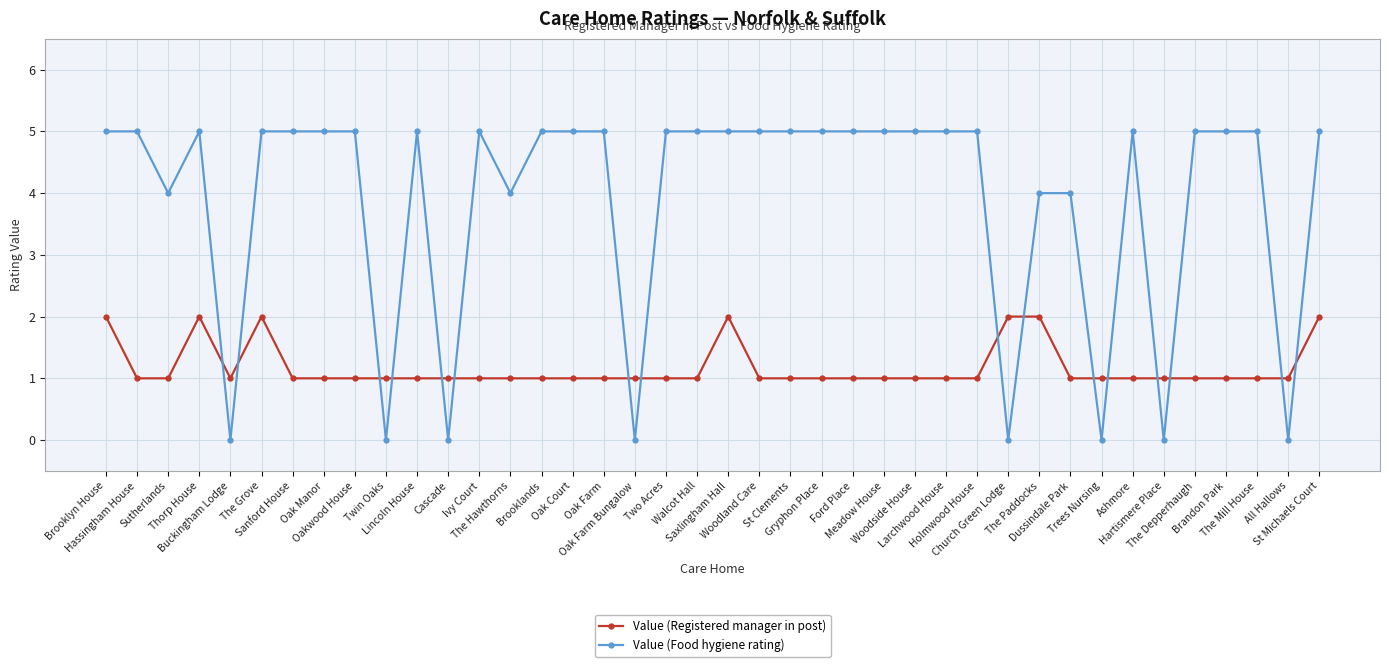

How many lines are shown in the chart?

2